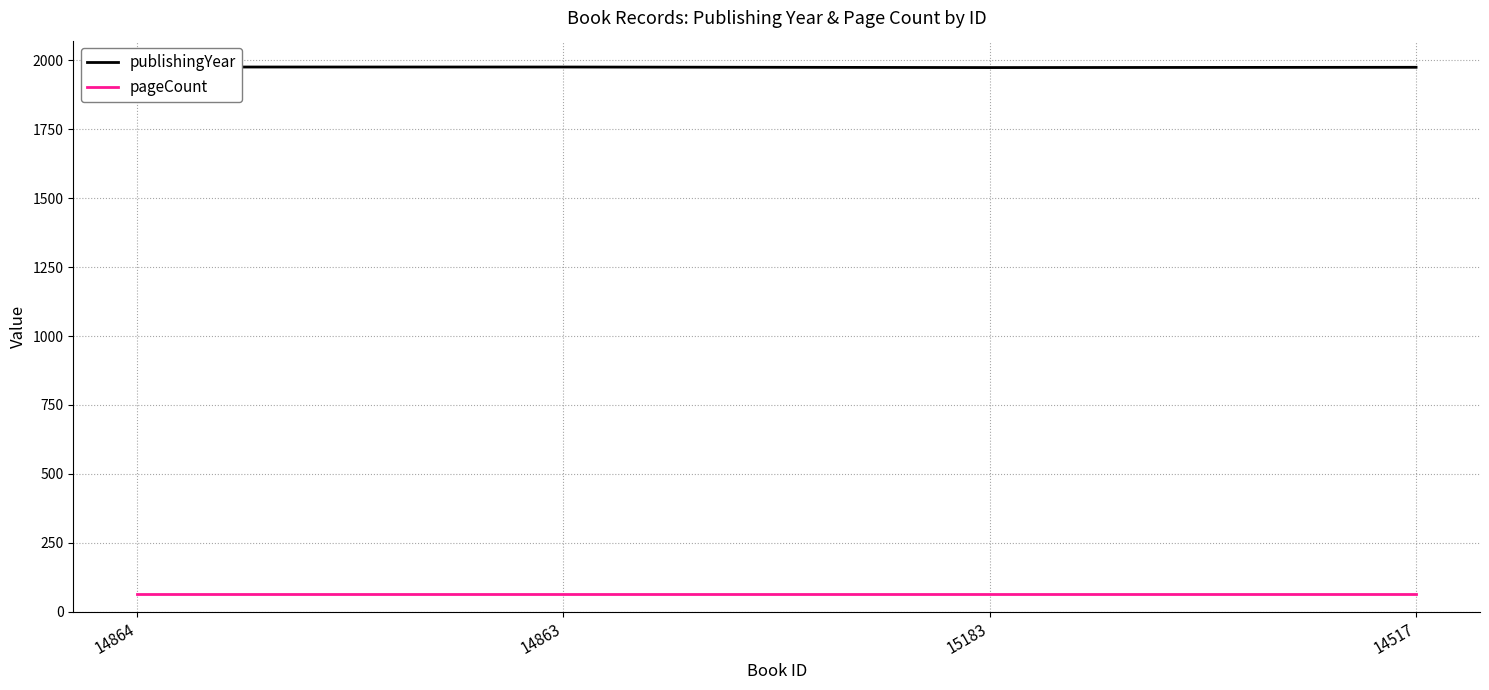

Reading right to left, transcribe all the data shown in this chart.

publishingYear: 14517=1975	15183=1974	14863=1976	14864=1976
pageCount: 14517=64	15183=64	14863=64	14864=64